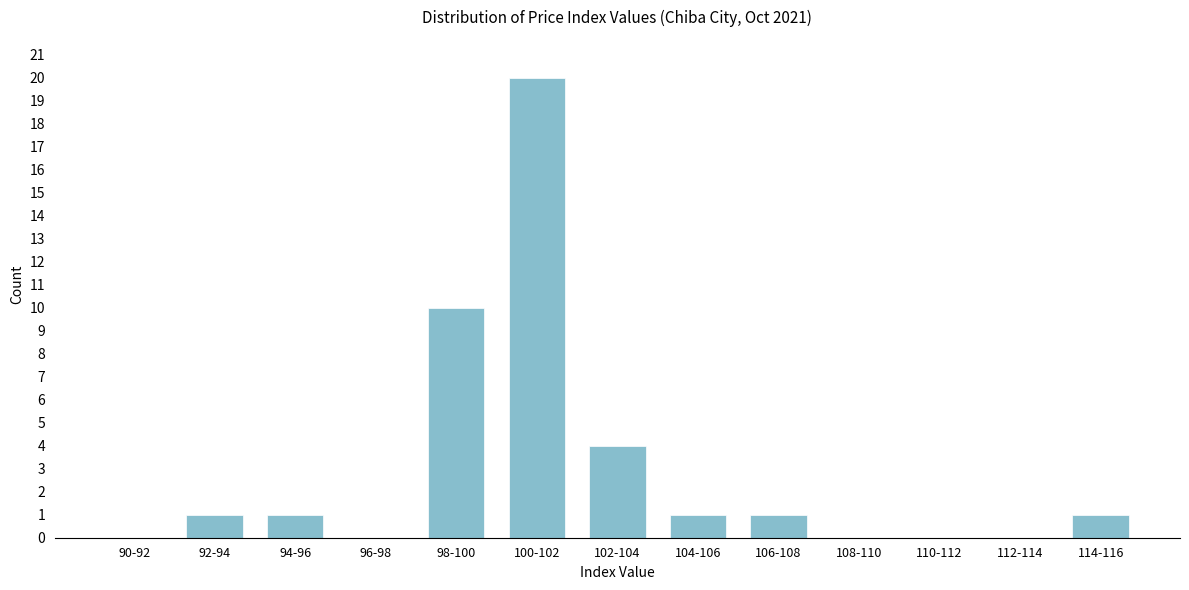

Reading left to right, transcribe all the data shown in this chart.

90-92=0	92-94=1	94-96=1	96-98=0	98-100=10	100-102=20	102-104=4	104-106=1	106-108=1	108-110=0	110-112=0	112-114=0	114-116=1